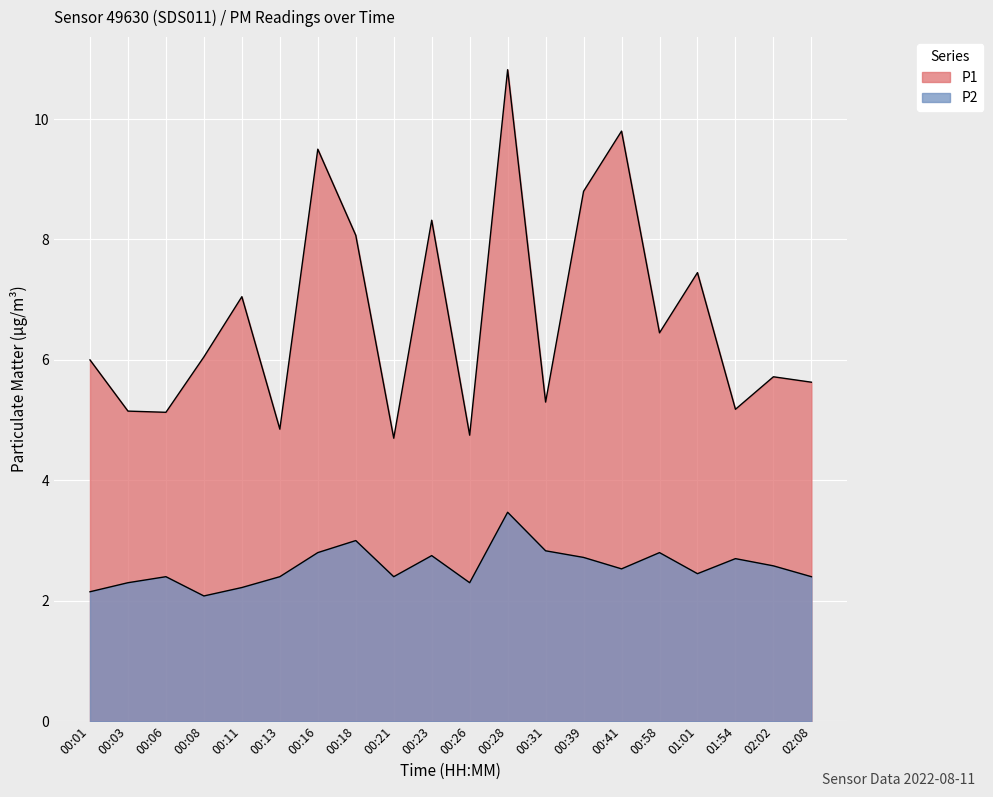

What is the approximate value of P2 at 00:01?

2.1